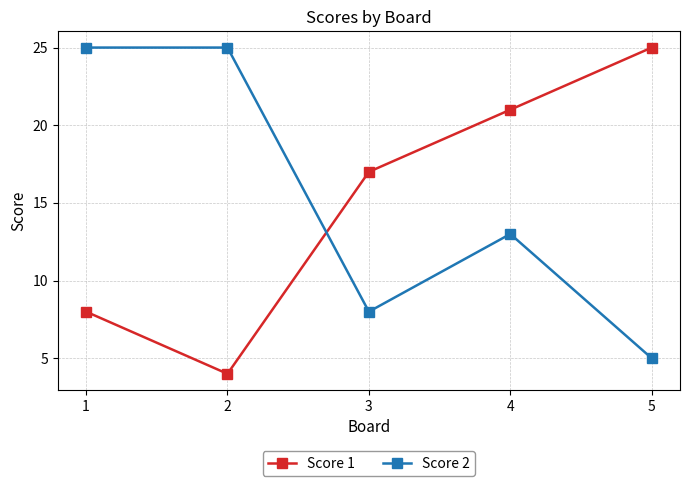

Does the chart have visible grid lines?

Yes